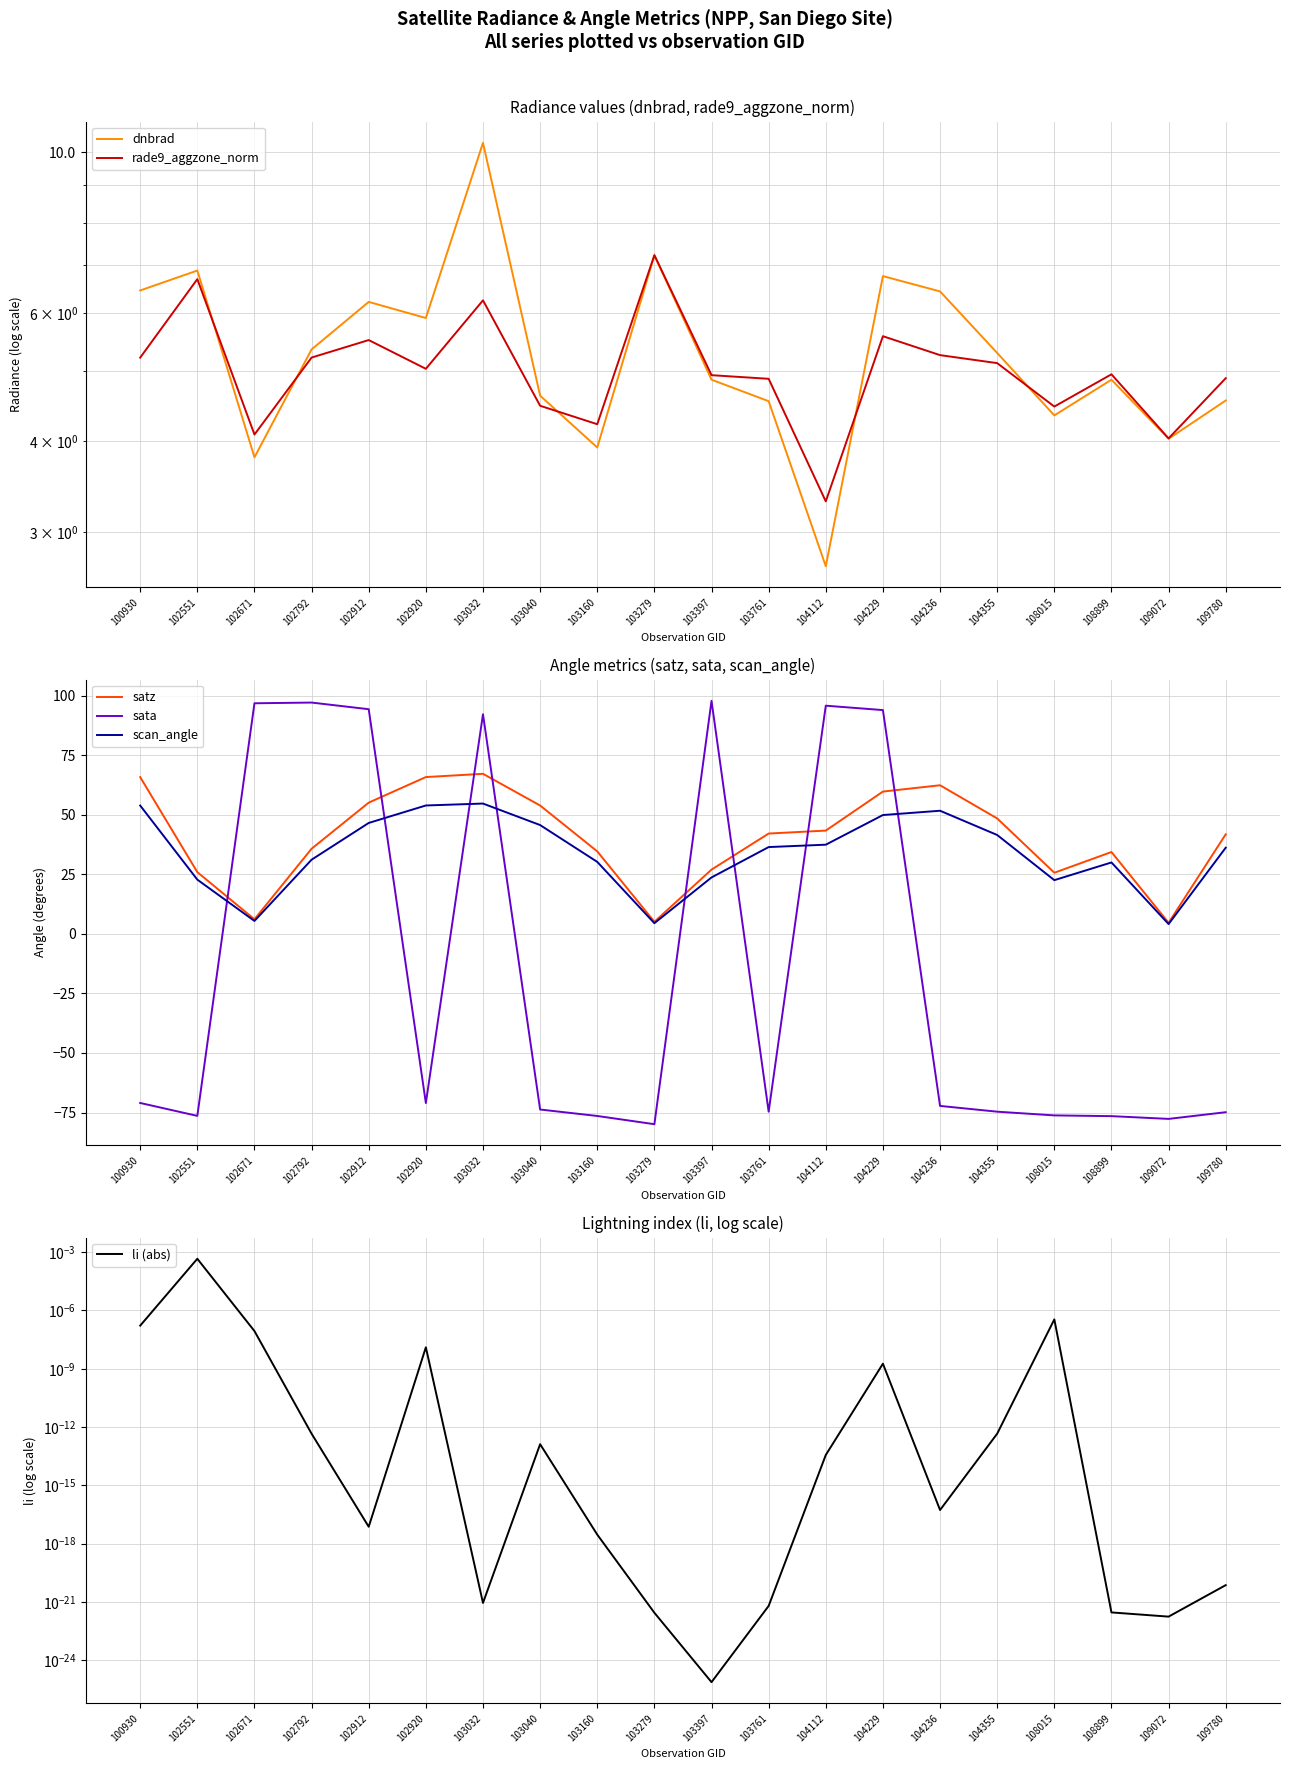

Is this an area chart (filled region under the line)?

No